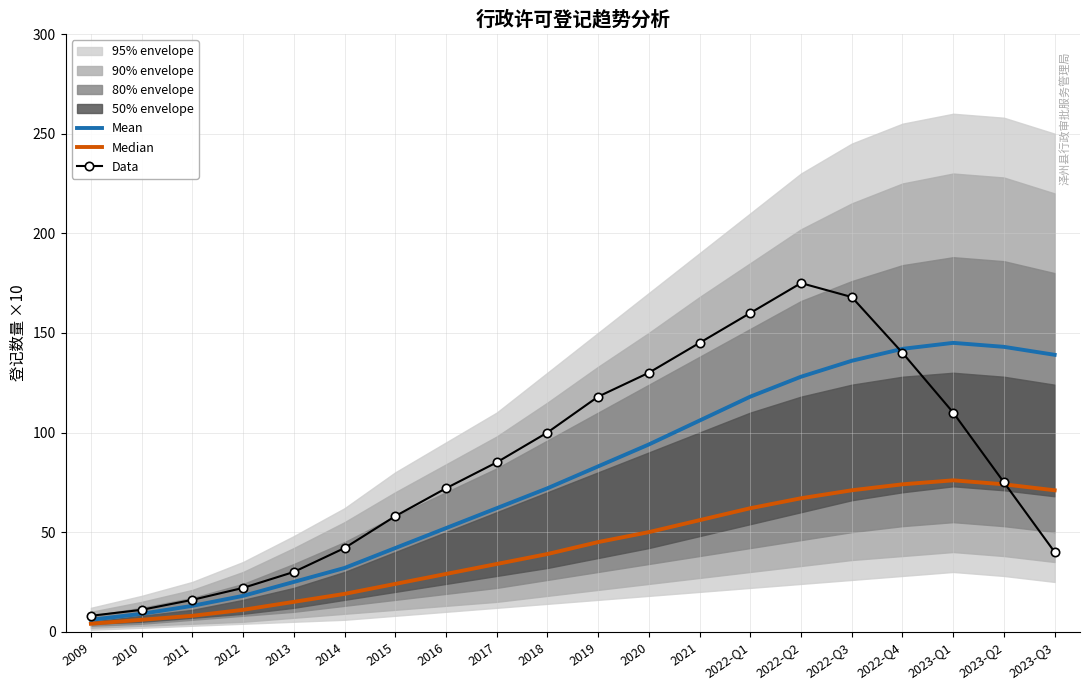

Where is Data nearest to the value 91?

2017